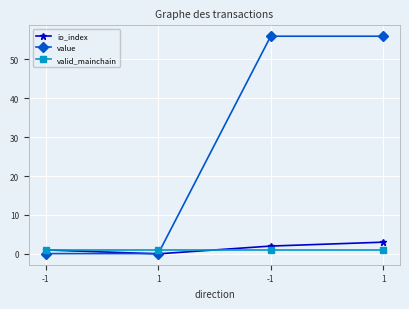

What are all the series names shown in the legend?

io_index, value, valid_mainchain